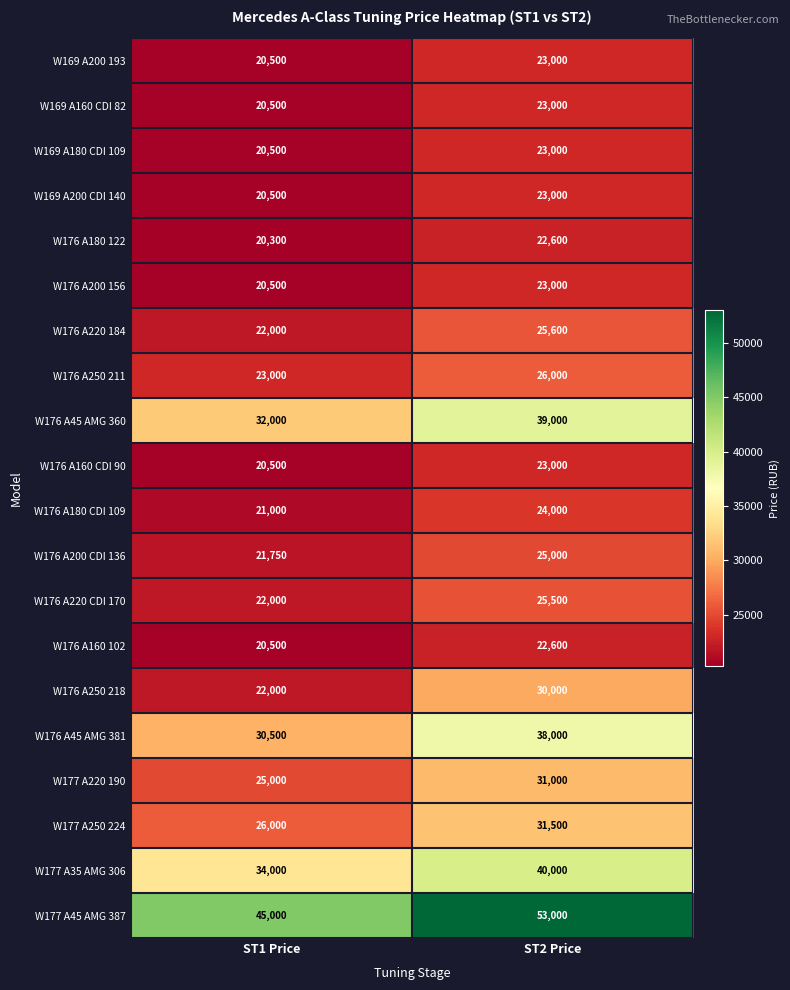

Which series has the largest total across all categories?

W177 A45 AMG 387